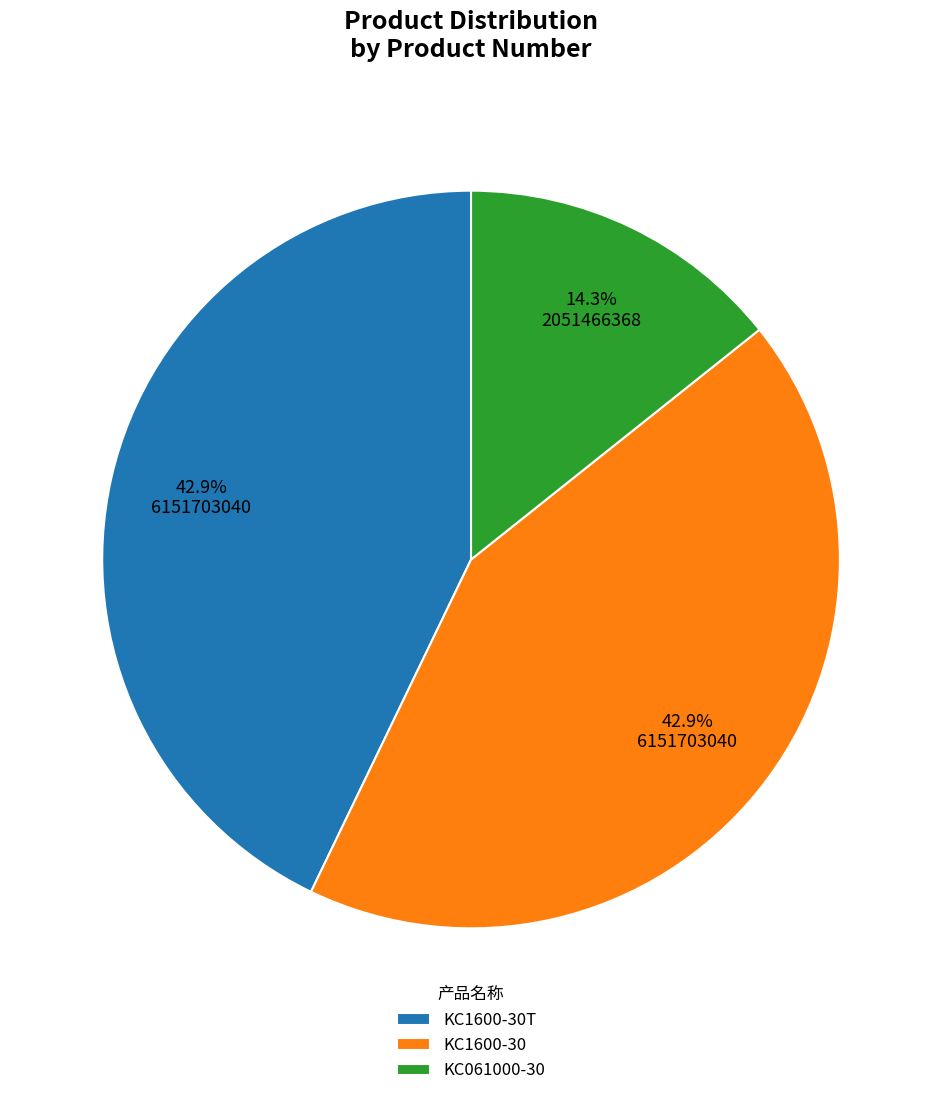

To the nearest percent, what percentage of the pie is KC1600-30T?

43%